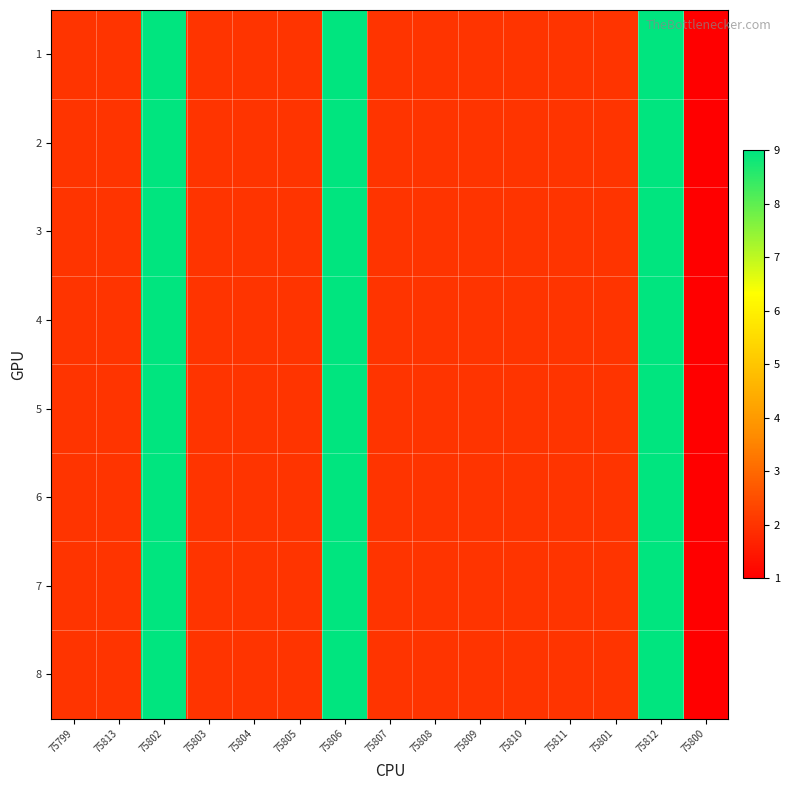

What is the minimum value shown in the chart?

1